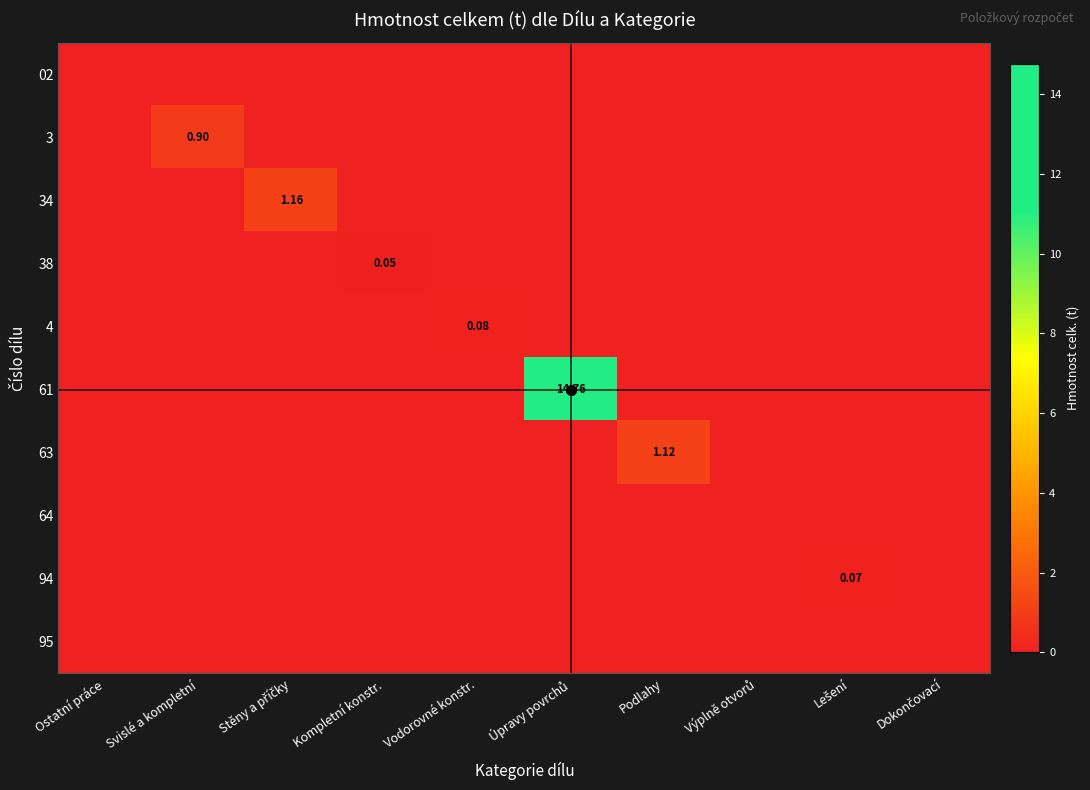

The 64 series shows 0.0 at Dokončovací. True or false?

True